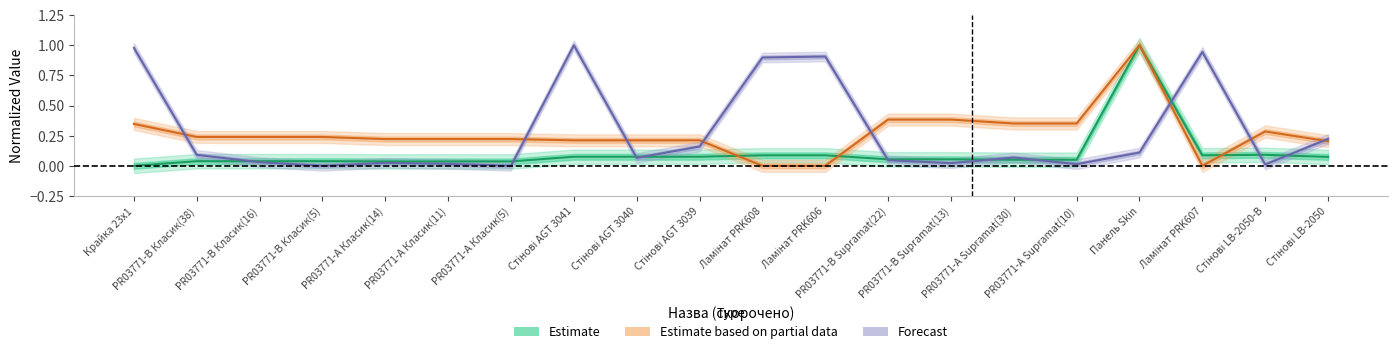

Which series has the widest spread of values?

Estimate